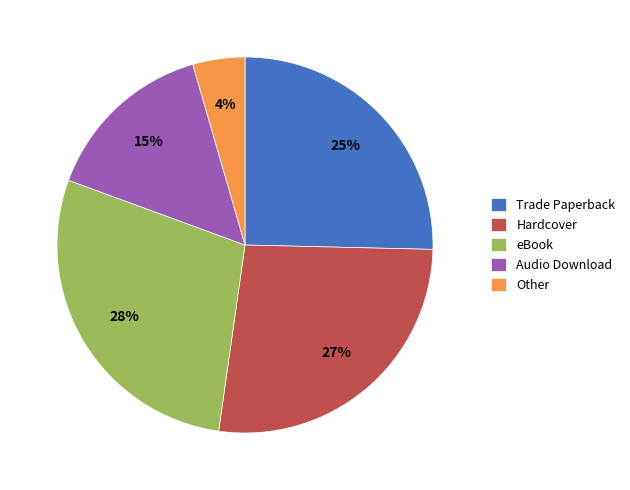

To the nearest percent, what is the difference between the largest and smallest slice percentages?

24%